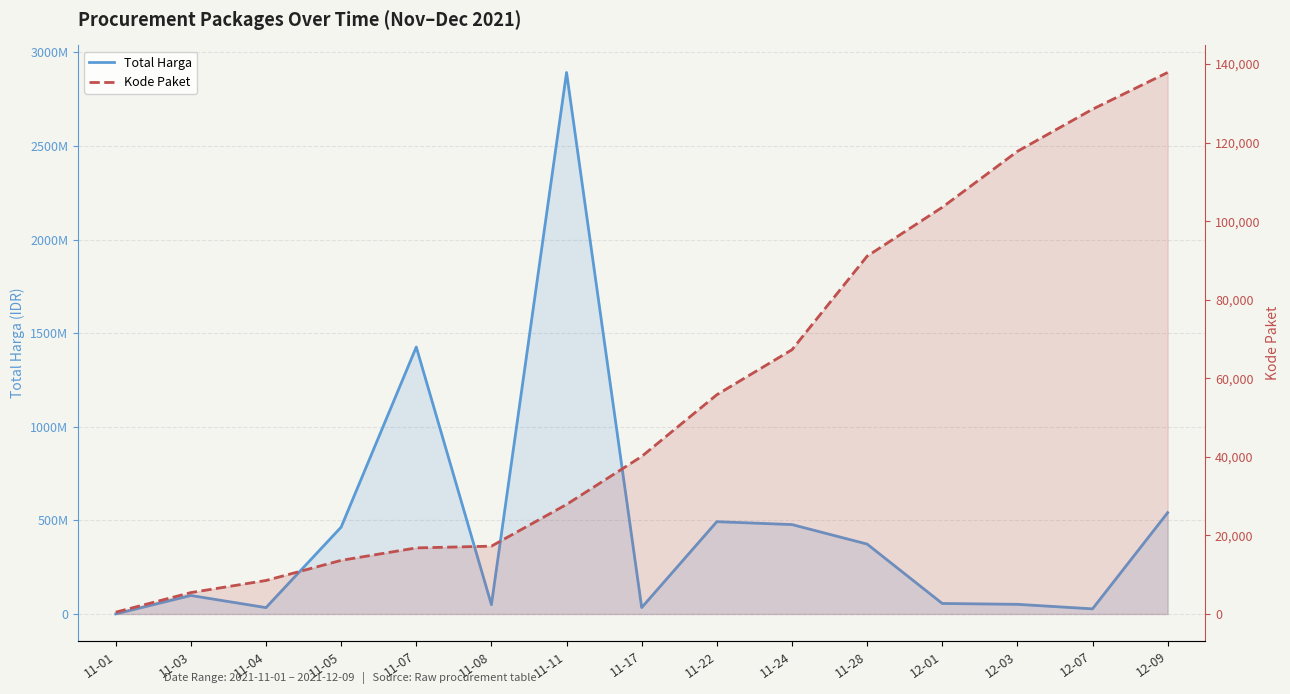

What is the sum of the Kode Paket values at 11-08 and 11-17?

57384